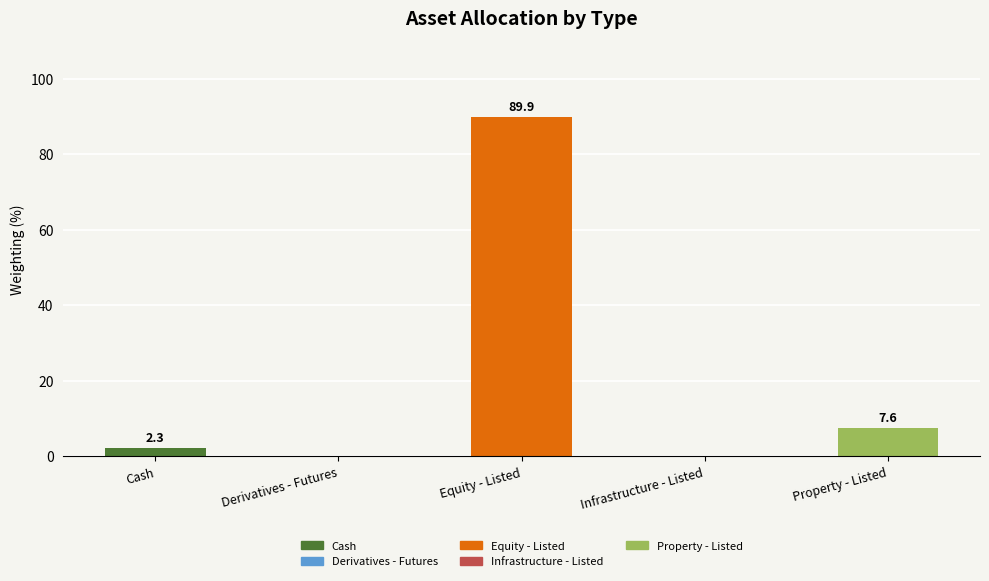

What is the greatest value displayed?

89.9